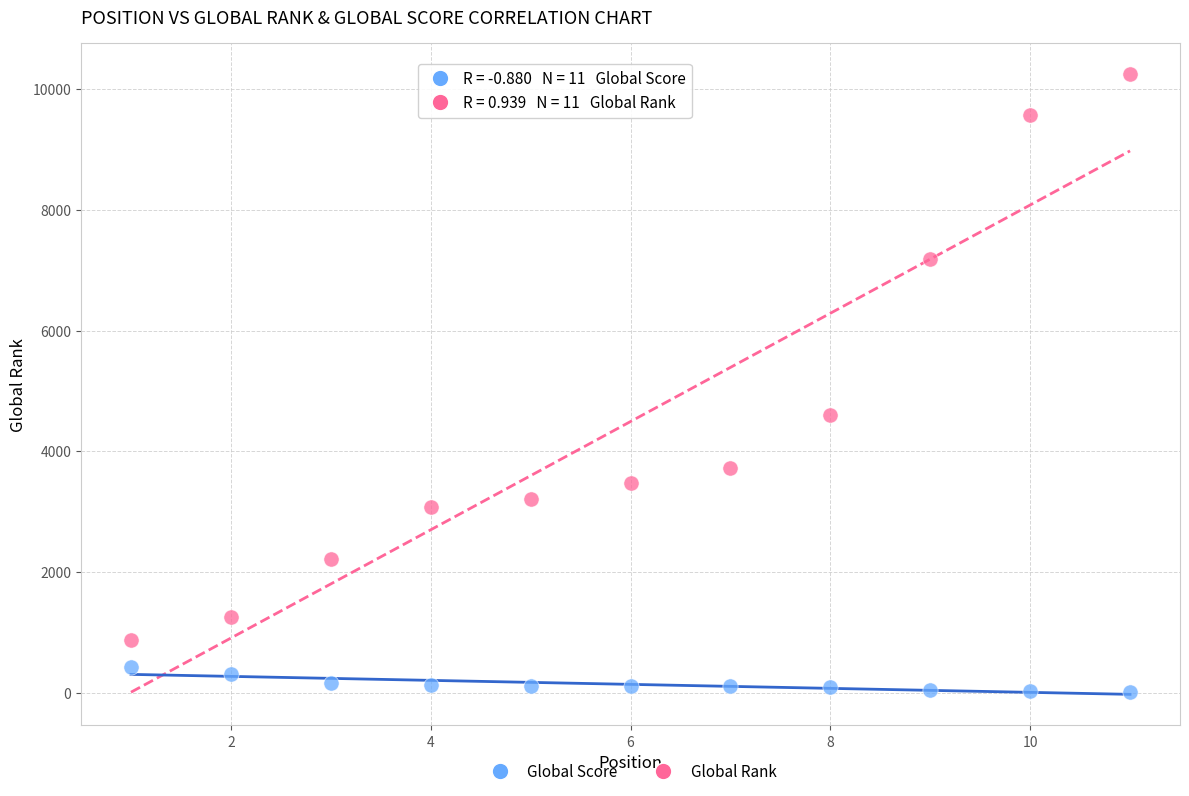

Which series has the widest spread of Y values?

Global Rank